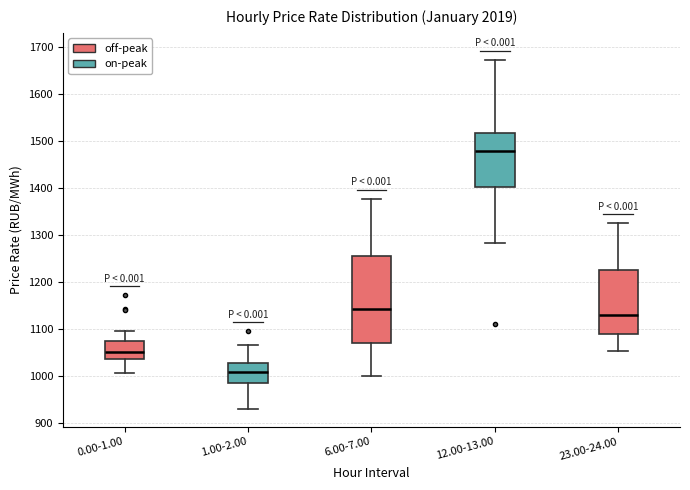

Which box's median line is the lowest?

1.00-2.00